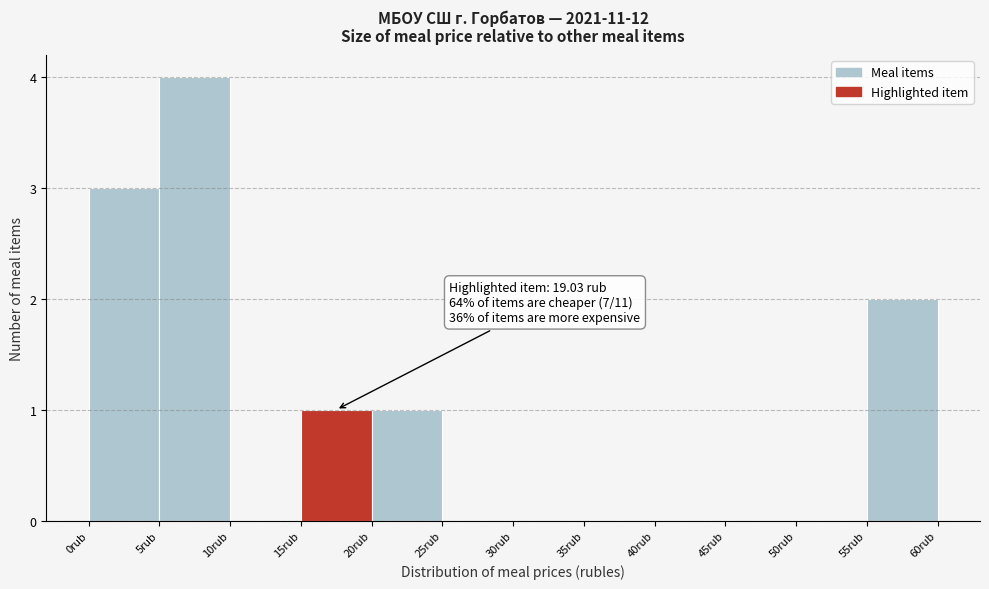

Over which range of the x-axis is the bar tallest?

5 to 10